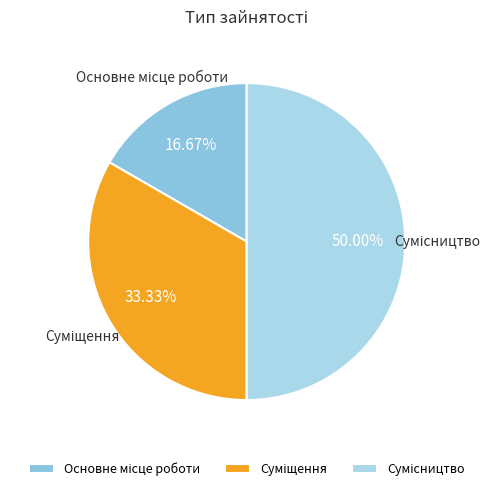

True or false: Сумісництво accounts for 64% of the total.

False